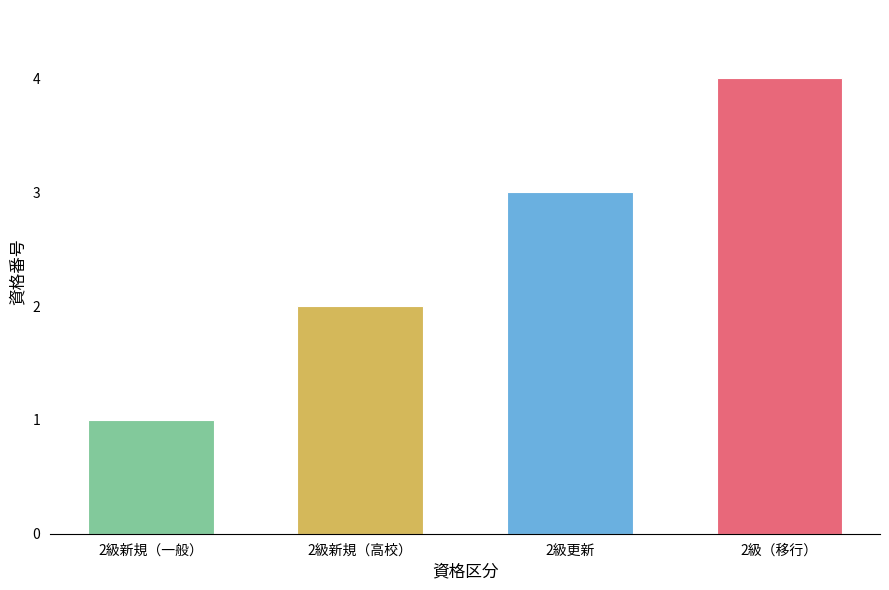

True or false: the data shows 3 at 2級更新.

True